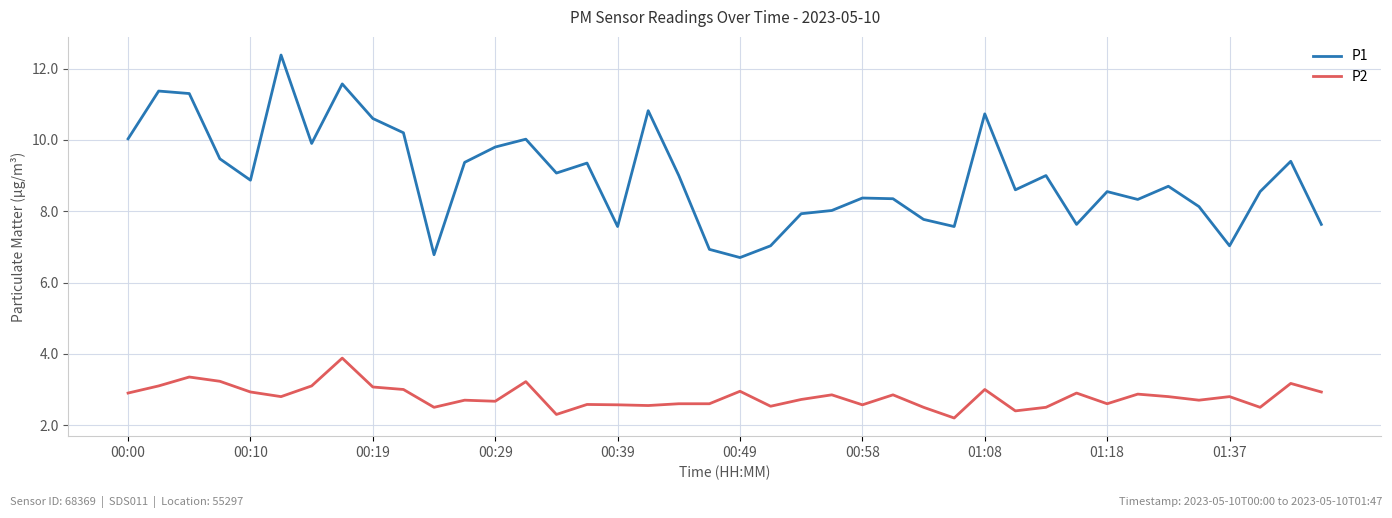

Which series has the largest total across all categories?

P1